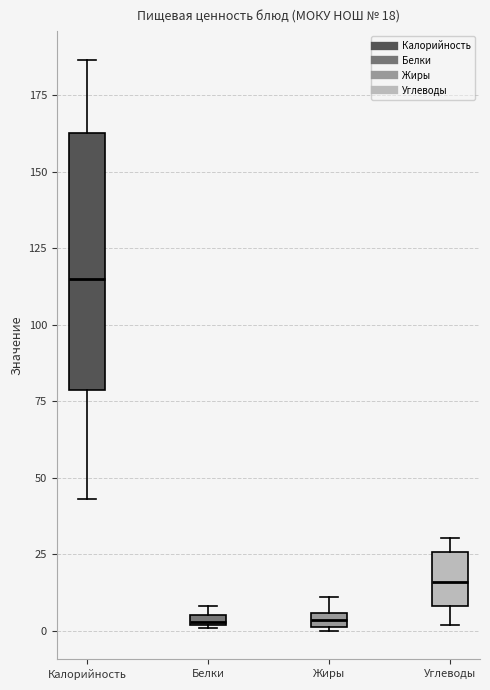

Which box is the tallest, from its lower edge to its upper edge?

Калорийность